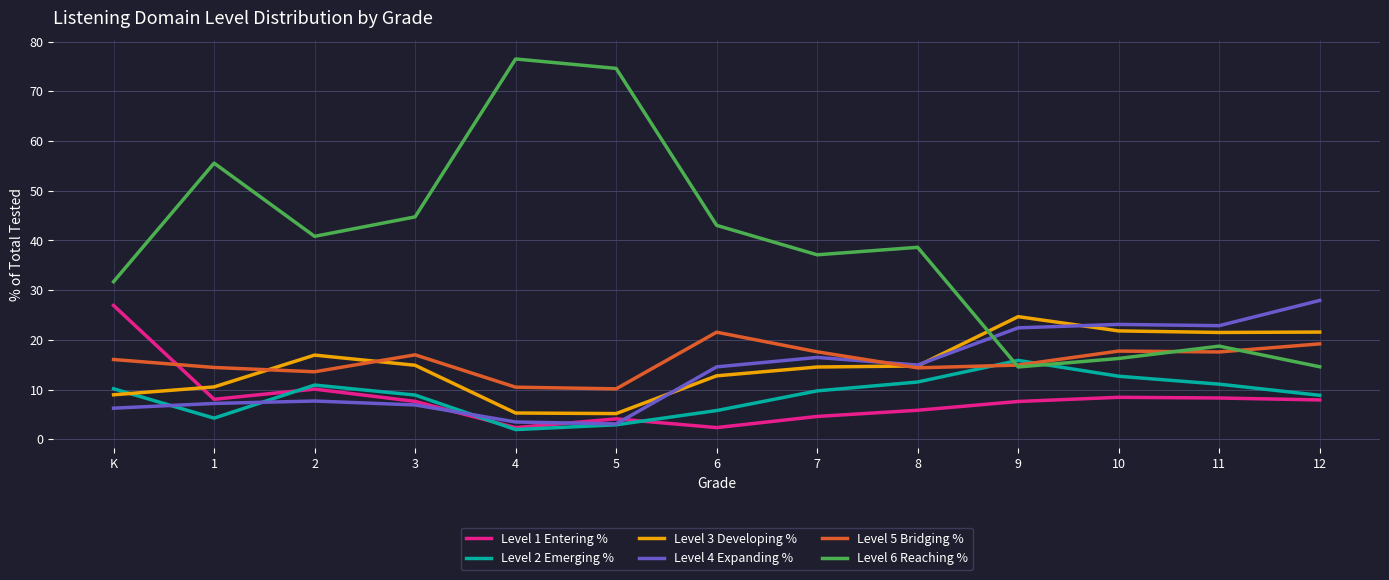

The Level 6 Reaching % series shows 9.2 at 9. True or false?

False